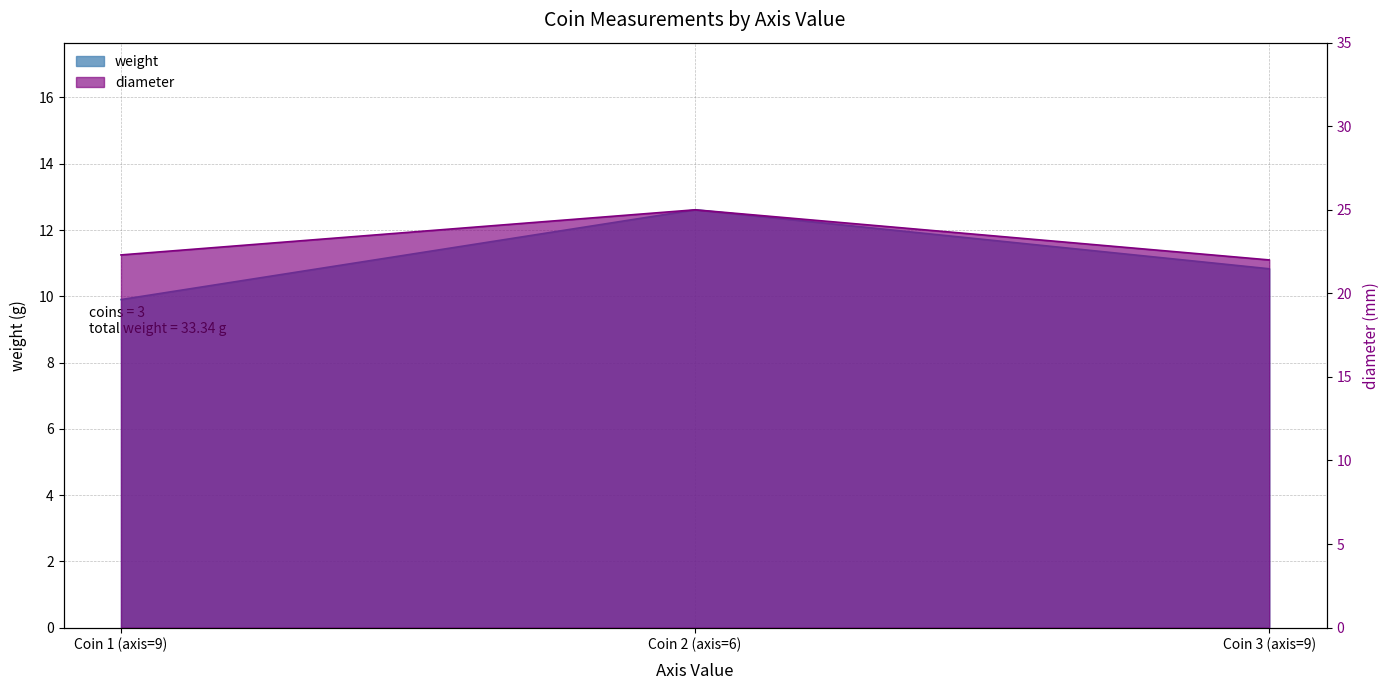

Does the chart display data point markers on the line(s)?

No